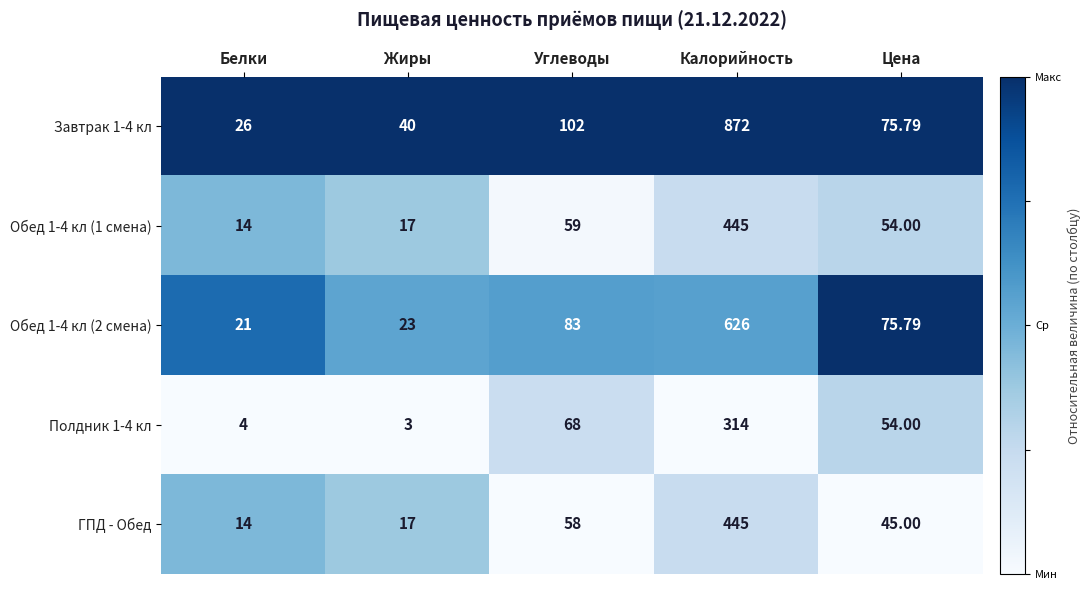

Which label corresponds to the largest value in the chart?

Калорийность